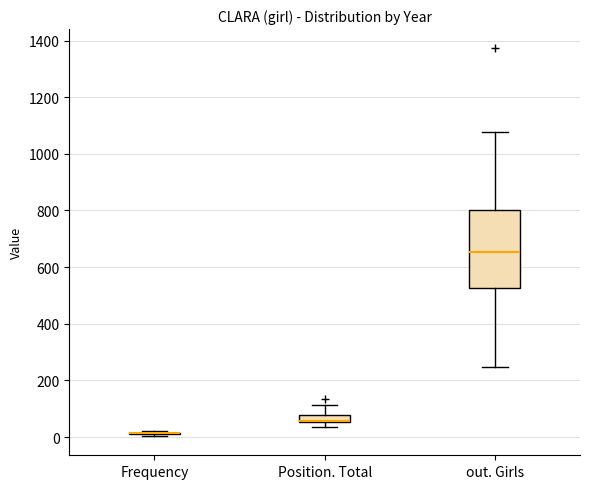

Comparing the boxes themselves (not the whiskers), which one is the tallest?

out. Girls